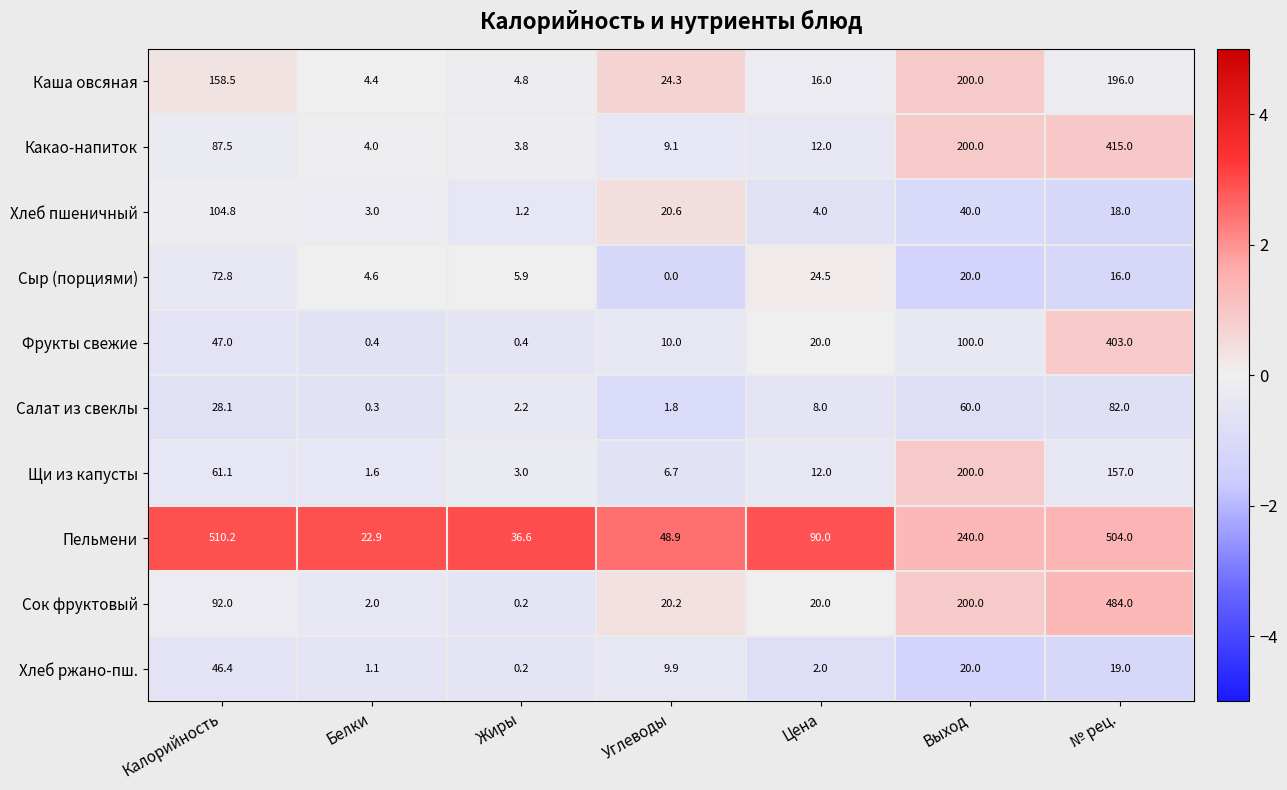

At which category does the chart reach its peak across all series?

Калорийность